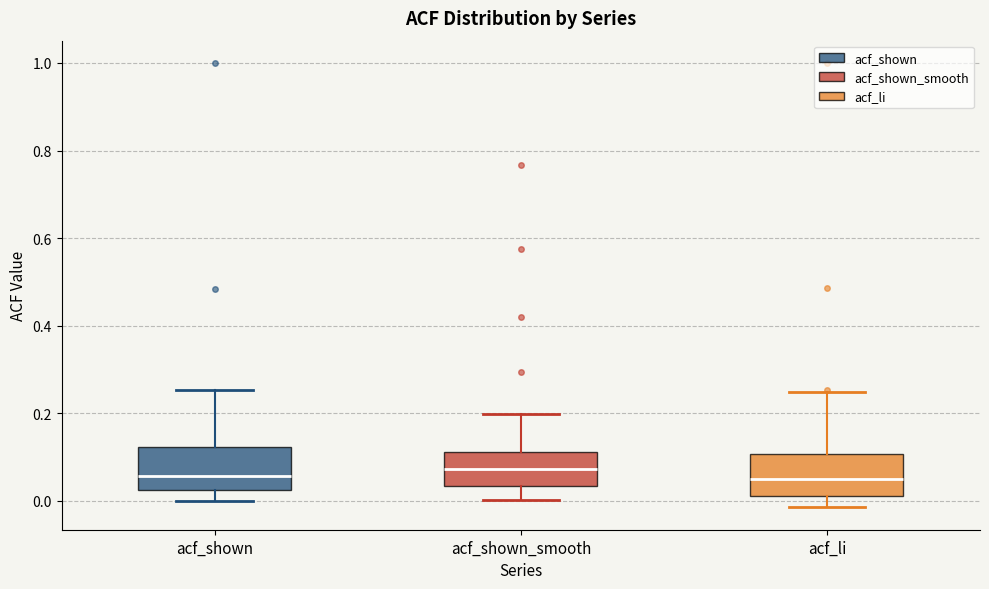

Reading left to right, transcribe this box plot: for each box, give where its median line is, the range the box spans, and where its two whiskers end, as read against the y-axis. The values are not printed on the chart, so give them approximately, as read against the axis.

acf_shown: median 0.06, box 0.02 to 0.12, whiskers 0.00 to 0.26
acf_shown_smooth: median 0.08, box 0.04 to 0.12, whiskers 0.00 to 0.20
acf_li: median 0.06, box 0.02 to 0.10, whiskers -0.02 to 0.24